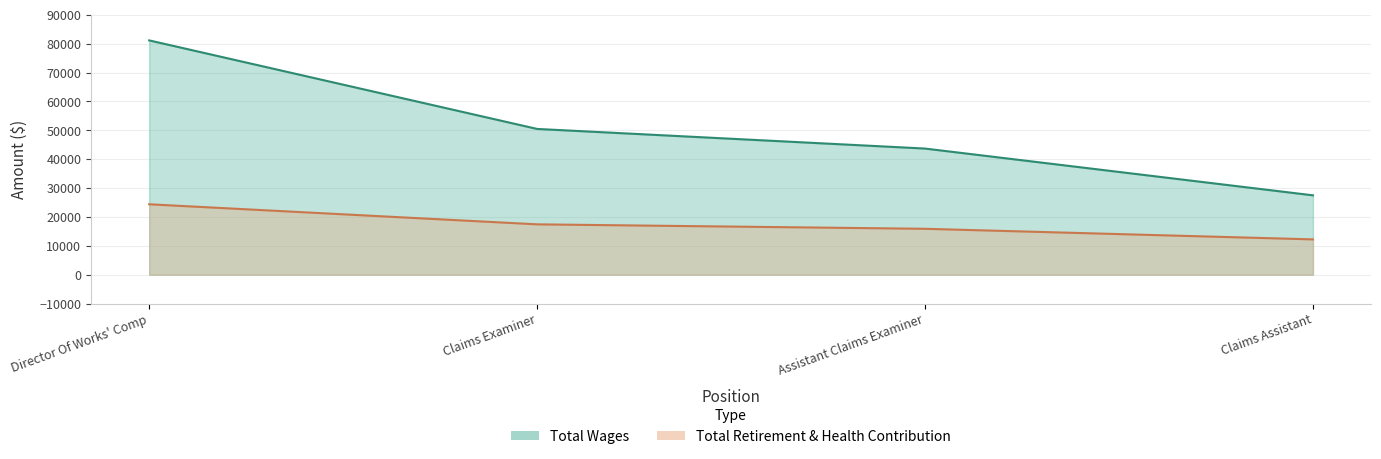

At how many categories does at least one series exceed 15523?

4